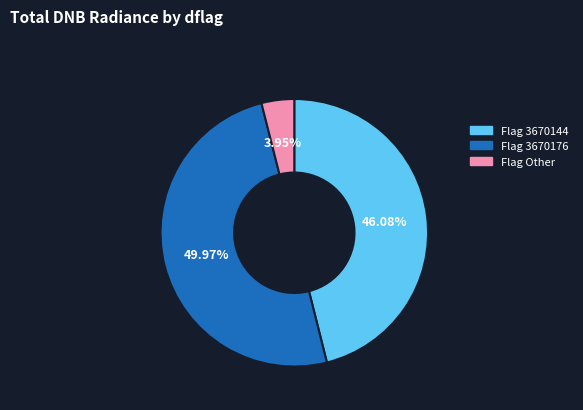

Count the number of slices in the pie.

3